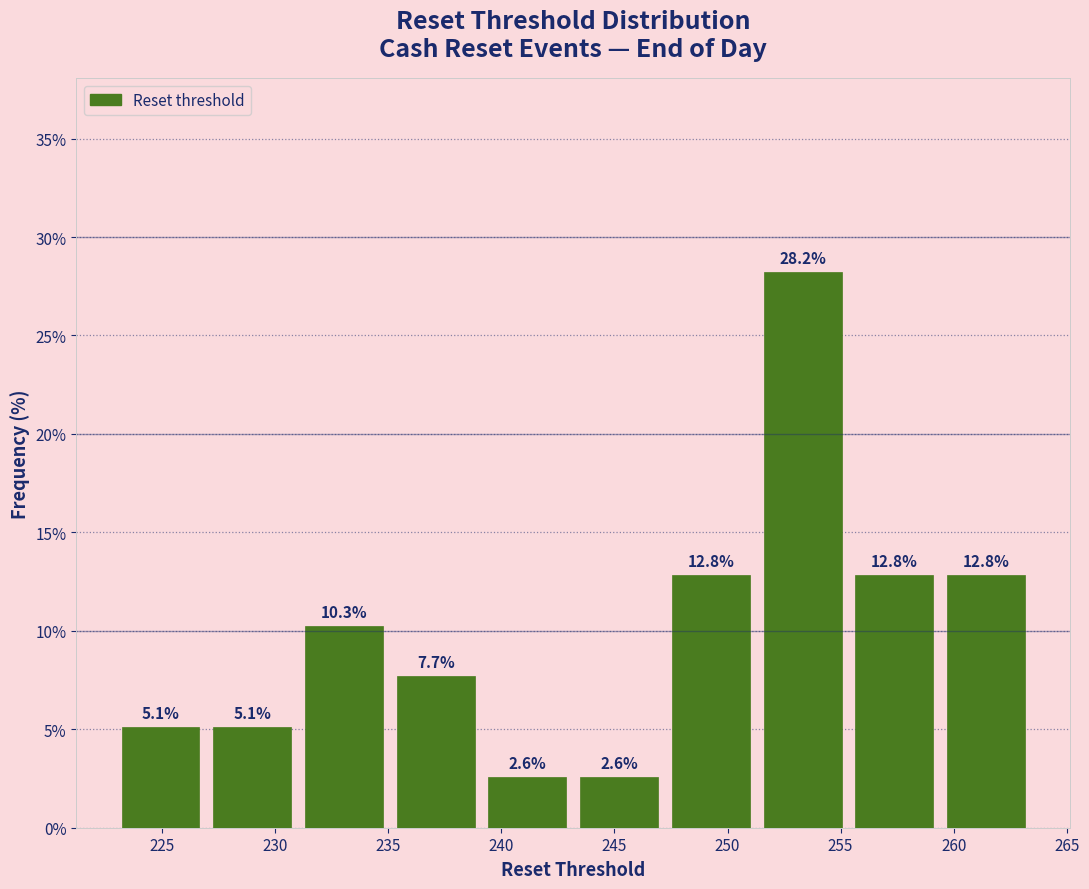

How tall is the bar that spans 223.0 to 227.5 on the x-axis? The bar edges are not printed on the chart, so give them approximately, as read against the axis.

5.1